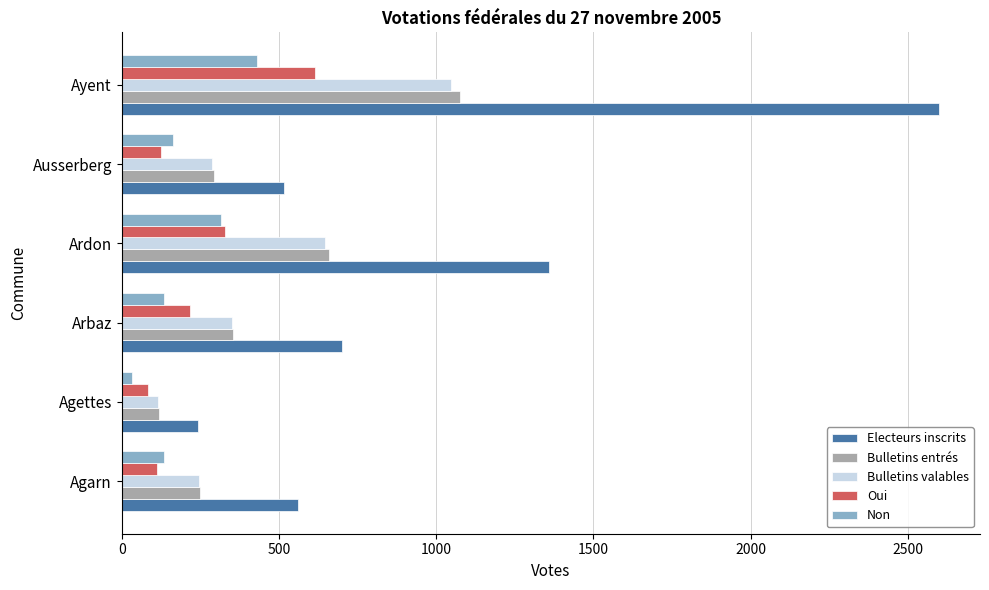

Which series has the largest total across all categories?

Electeurs inscrits